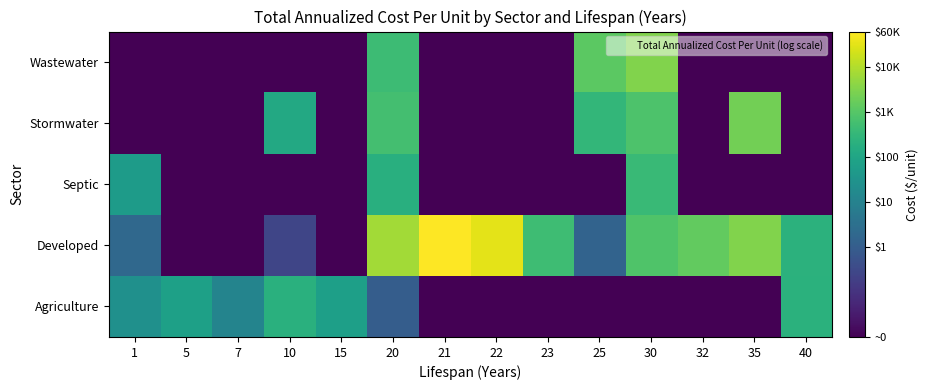

List the series in order of their peak value, lowest first.

Agriculture, Septic, Stormwater, Wastewater, Developed